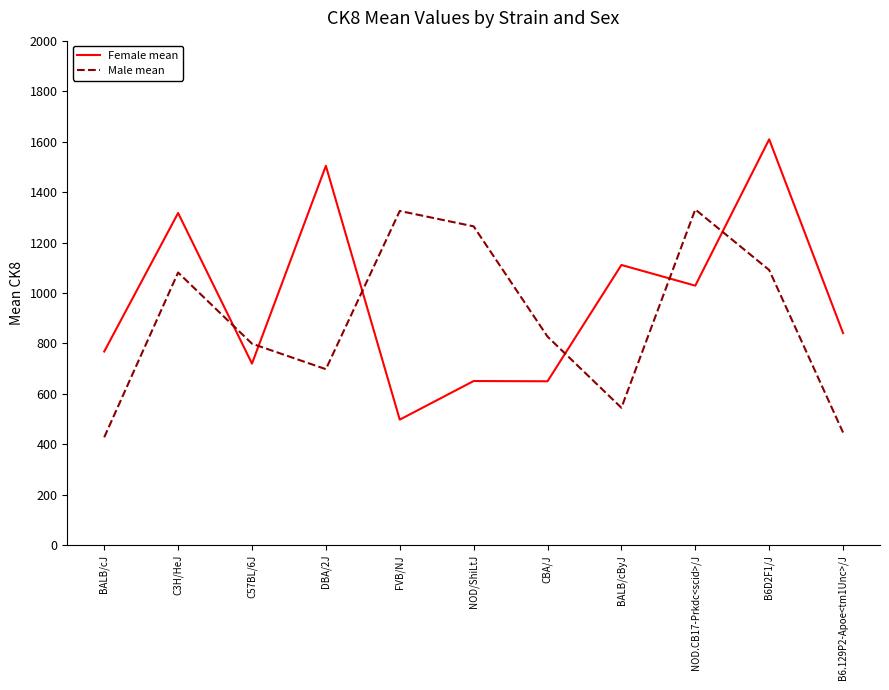

What position from the right is BALB/cJ?

11